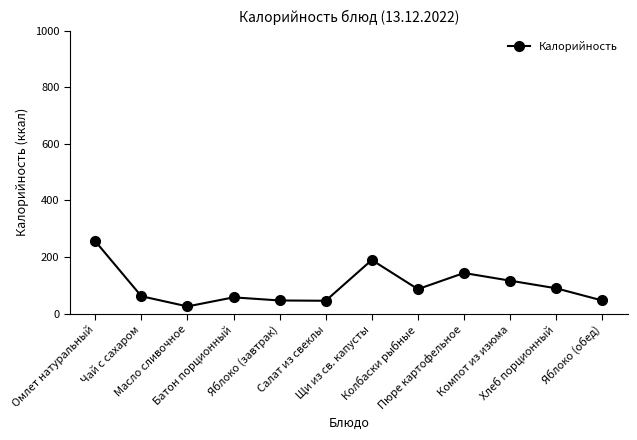

What is the sum of all values?

1170